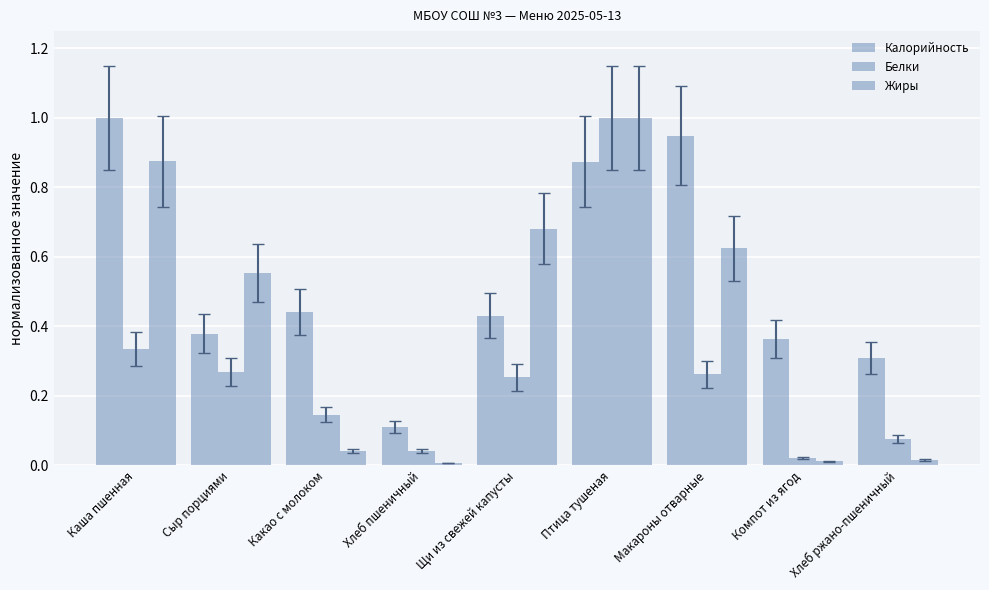

Are the bars grouped side by side (vs. stacked)?

Yes